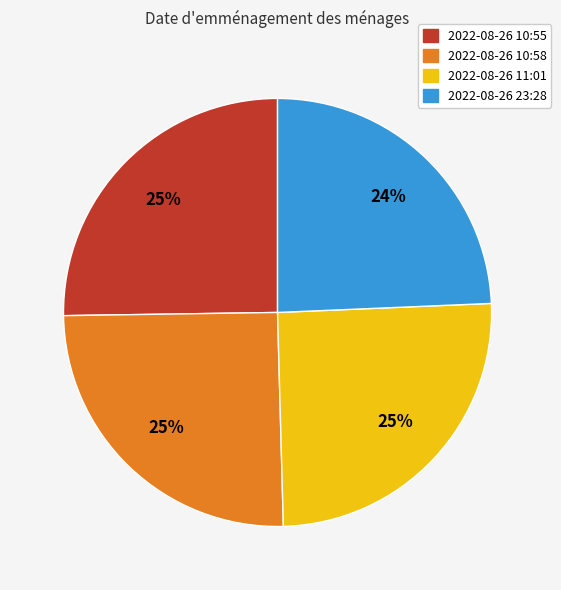

Is there a majority slice in this chart?

No